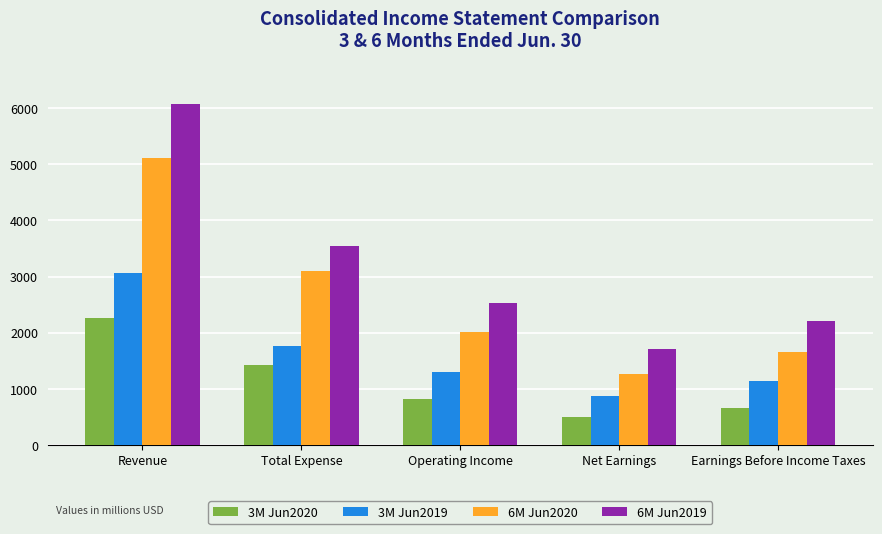

How many bars are there in each group?

4